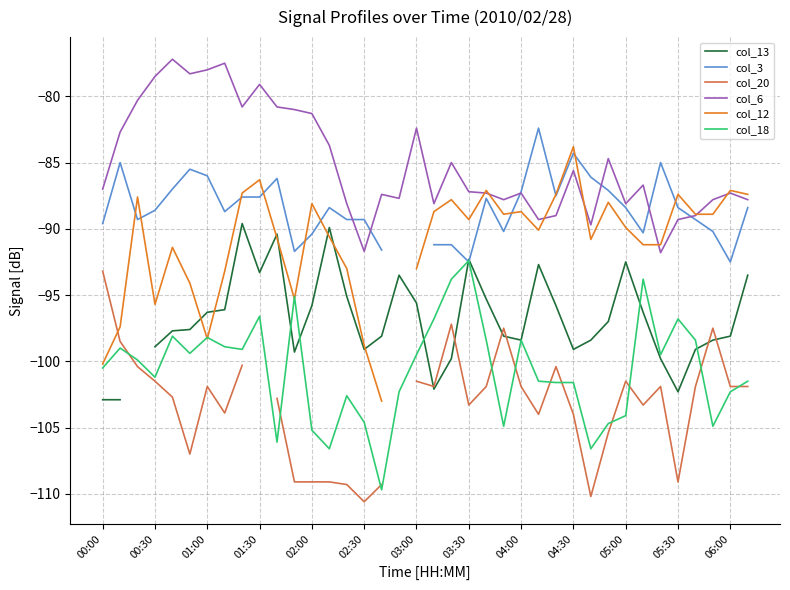

In col_3, how many points are higher than both neighbors (excluding endpoints)?

8